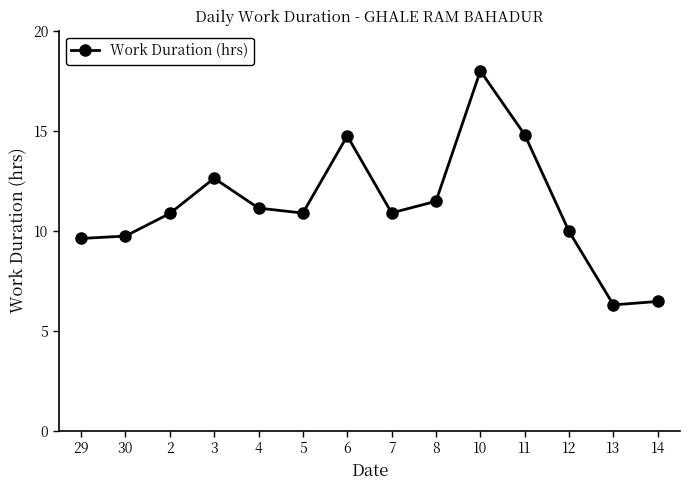

What is the minimum value shown in the chart?

6.3